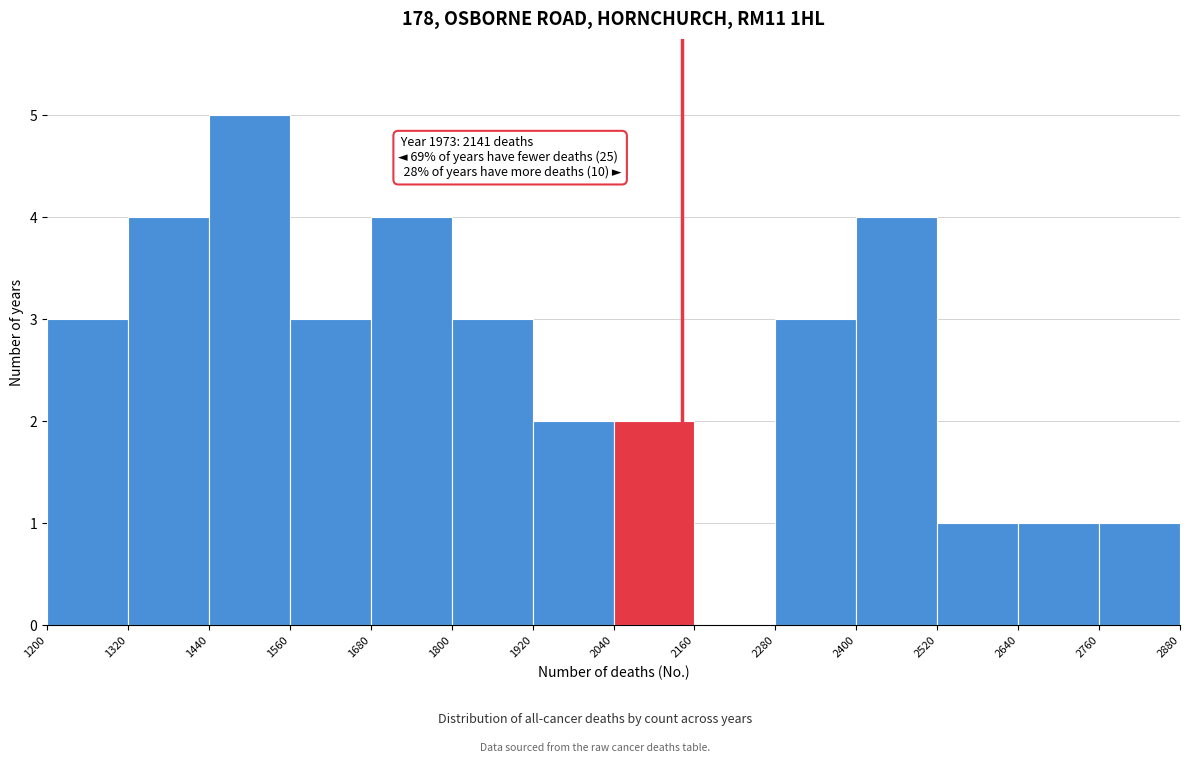

Which range on the x-axis has the tallest bar?

1440 to 1560